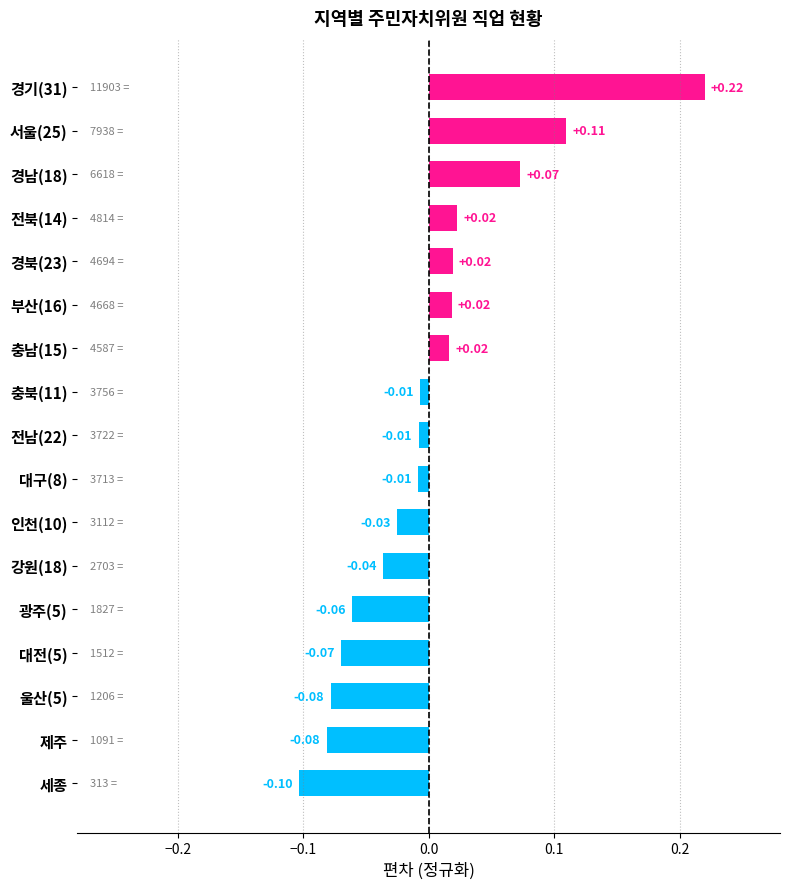

What is the difference between the maximum and minimum values?

0.3